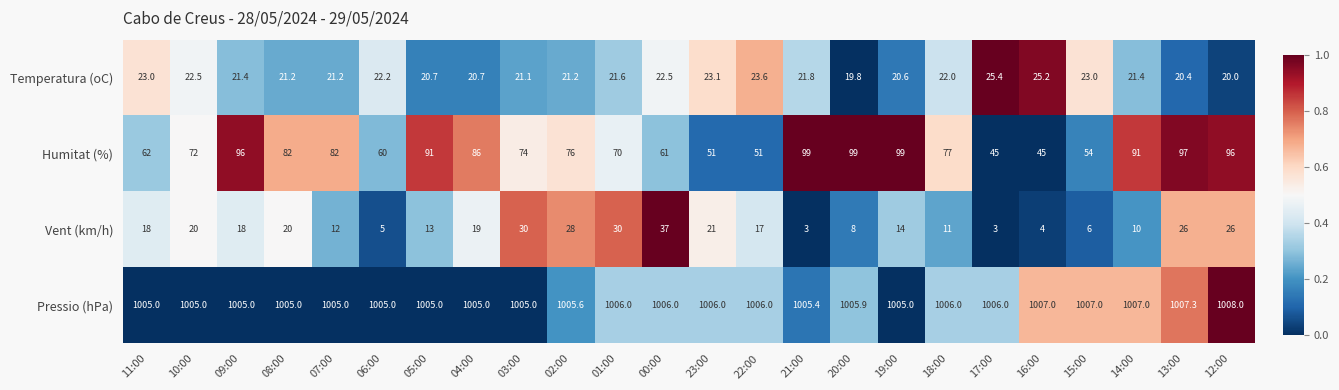

What is the average value of the Humitat (%) series?

75.7